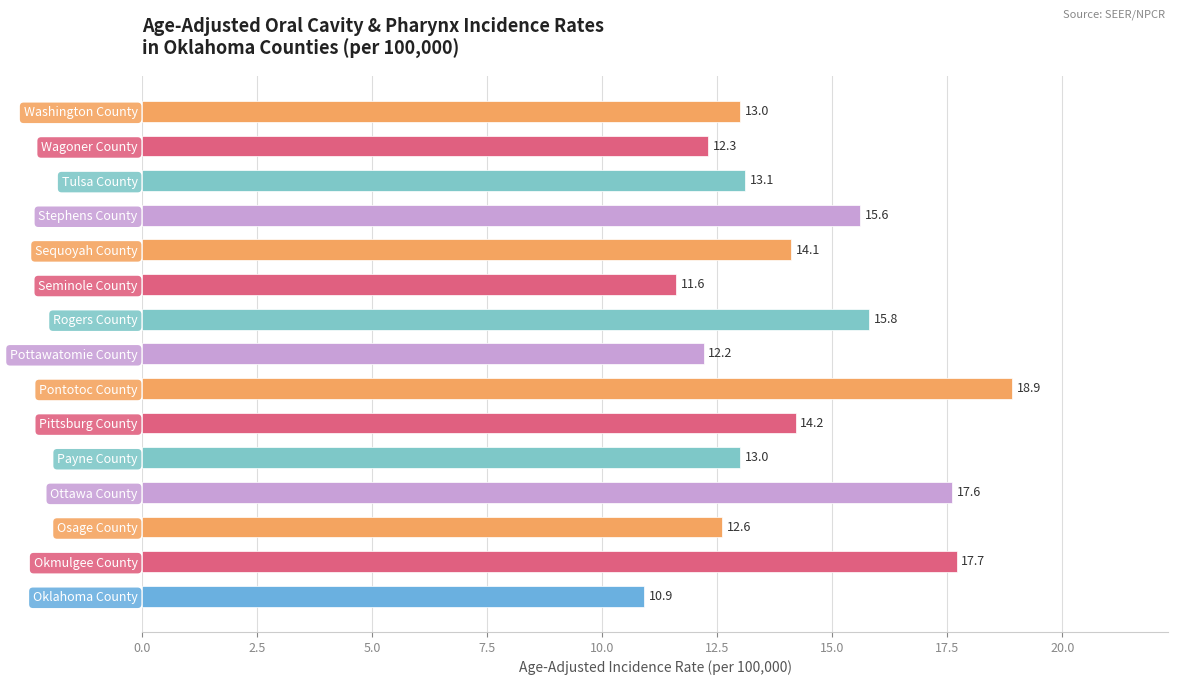

Which has a higher value, Wagoner County or Tulsa County?

Tulsa County